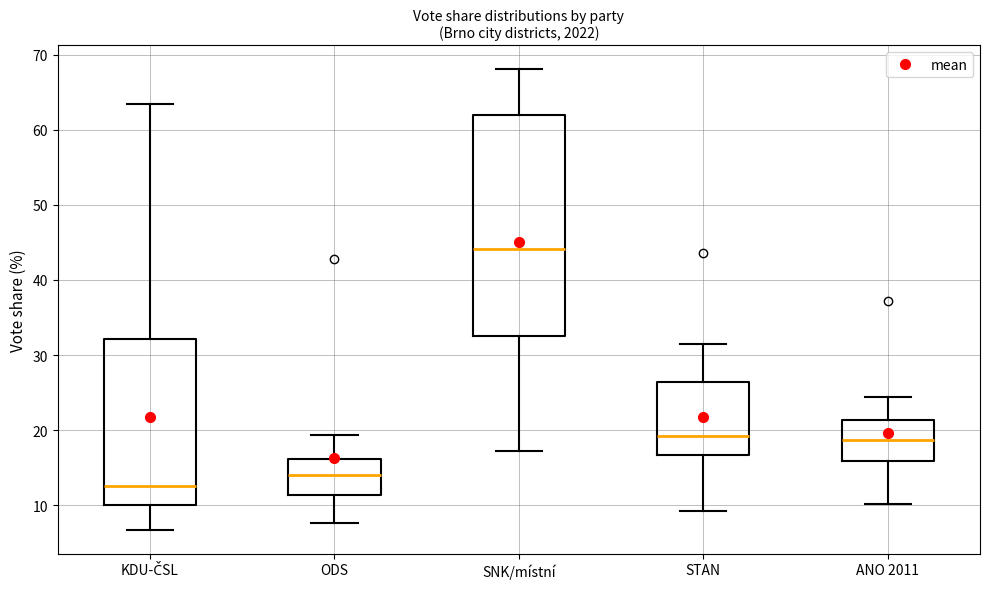

Reading left to right, transcribe this box plot: for each box, give where its median line is, the range the box spans, and where its two whiskers end, as read against the y-axis. The values are not printed on the chart, so give them approximately, as read against the axis.

KDU-ČSL: median 13, box 10 to 32, whiskers 7 to 63
ODS: median 14, box 11 to 16, whiskers 8 to 19
SNK/místní: median 44, box 33 to 62, whiskers 17 to 68
STAN: median 19, box 17 to 26, whiskers 9 to 31
ANO 2011: median 19, box 16 to 21, whiskers 10 to 24